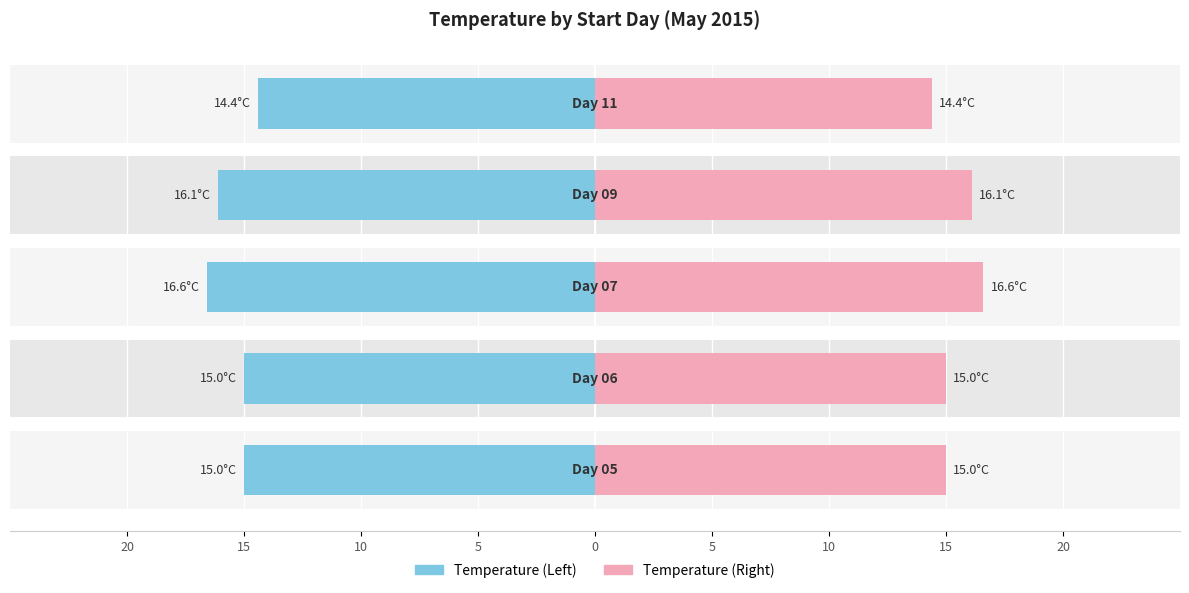

What is the value of the Temperature (Right) bar at the 2nd from the left?

15.0